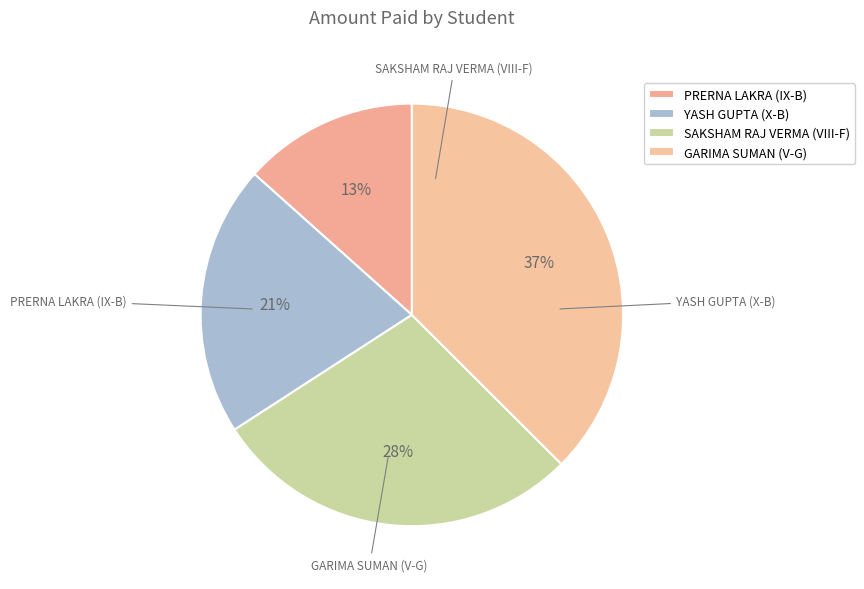

How many slices are in this pie chart?

4